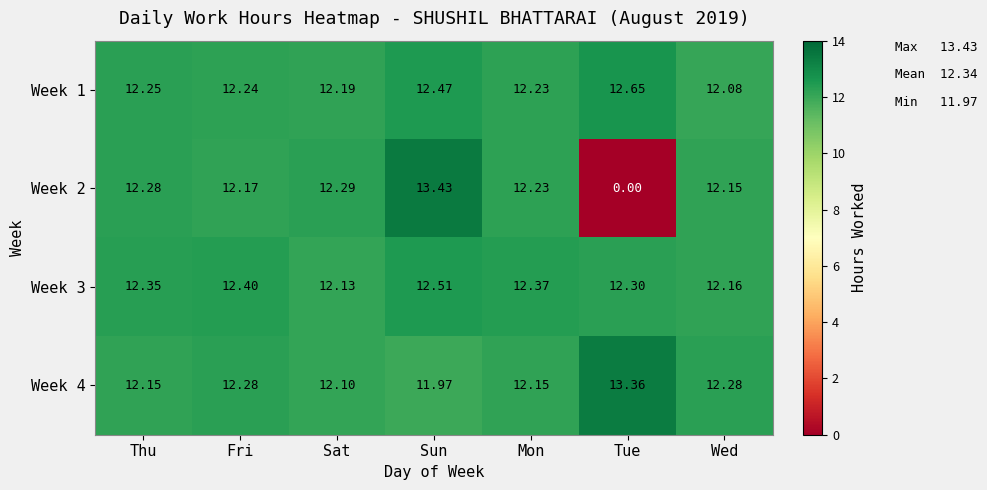

Which category has the highest value in the Week 3 series?

Sun